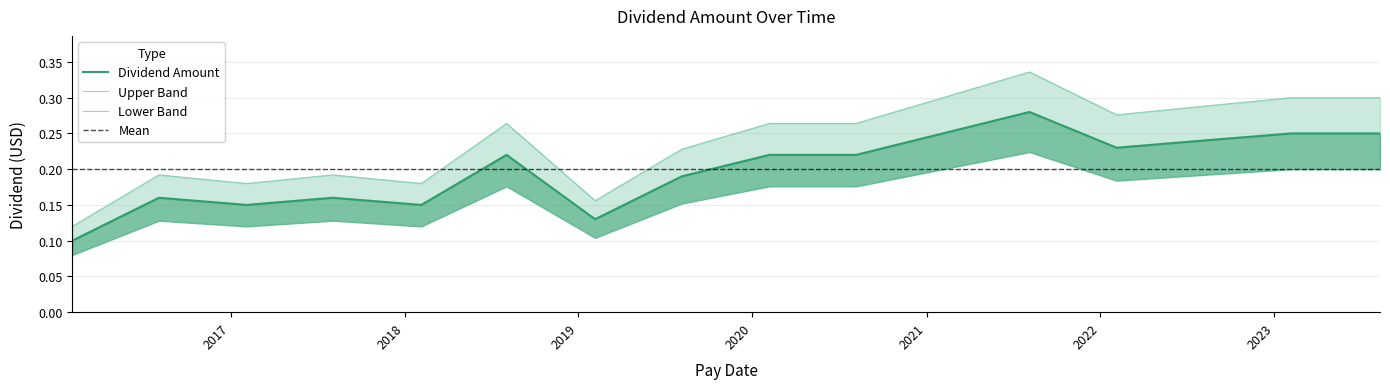

True or false: the data shows 0.2 at 2018-02-05.

False